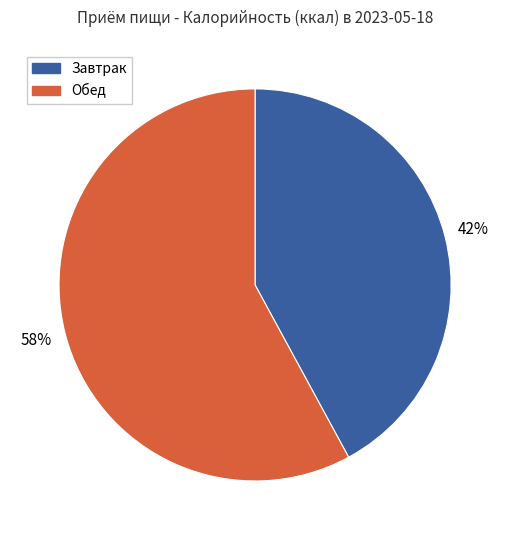

To the nearest percent, what is the combined percentage of Обед and Завтрак?

100%